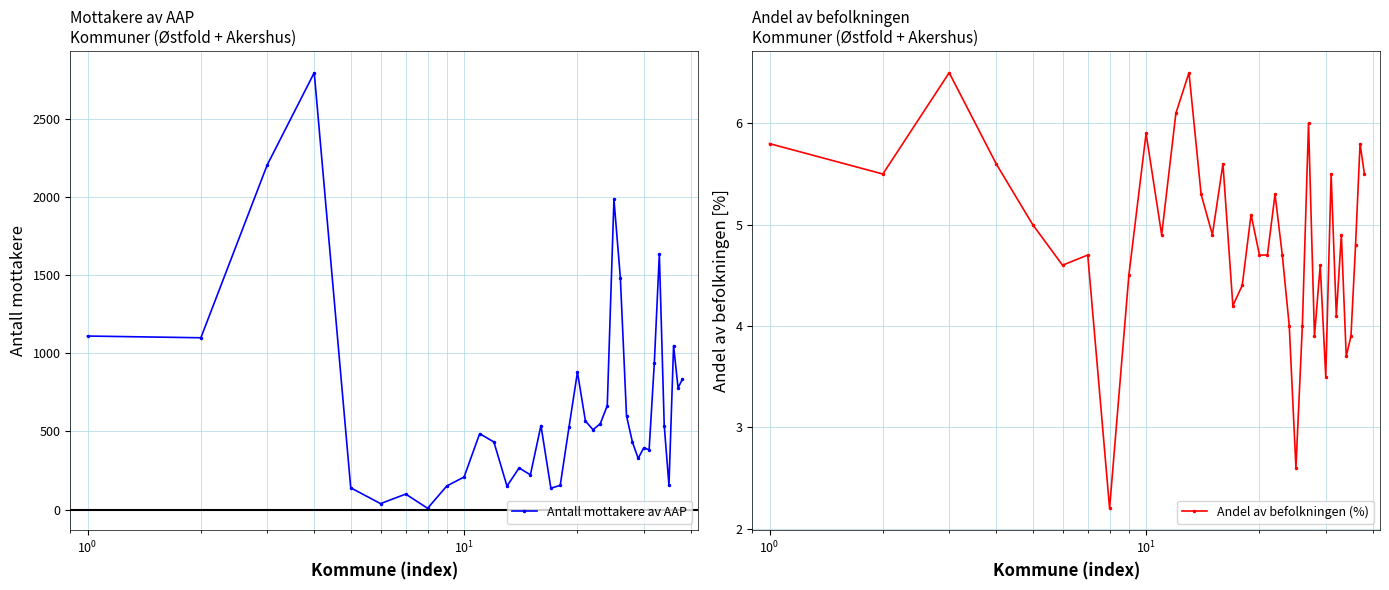

Count the number of data series in this chart.

2